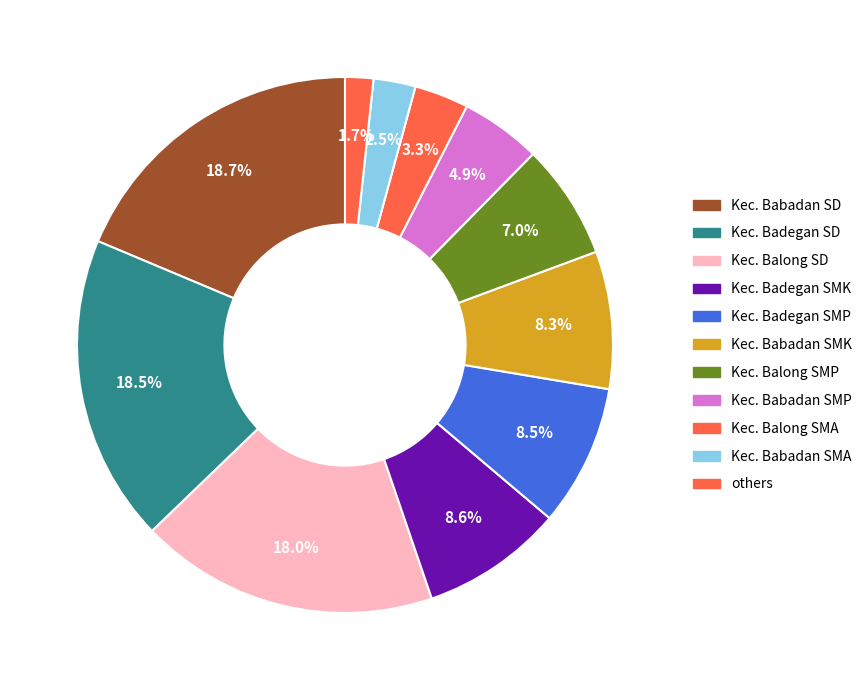

Which slice is the smallest?

others